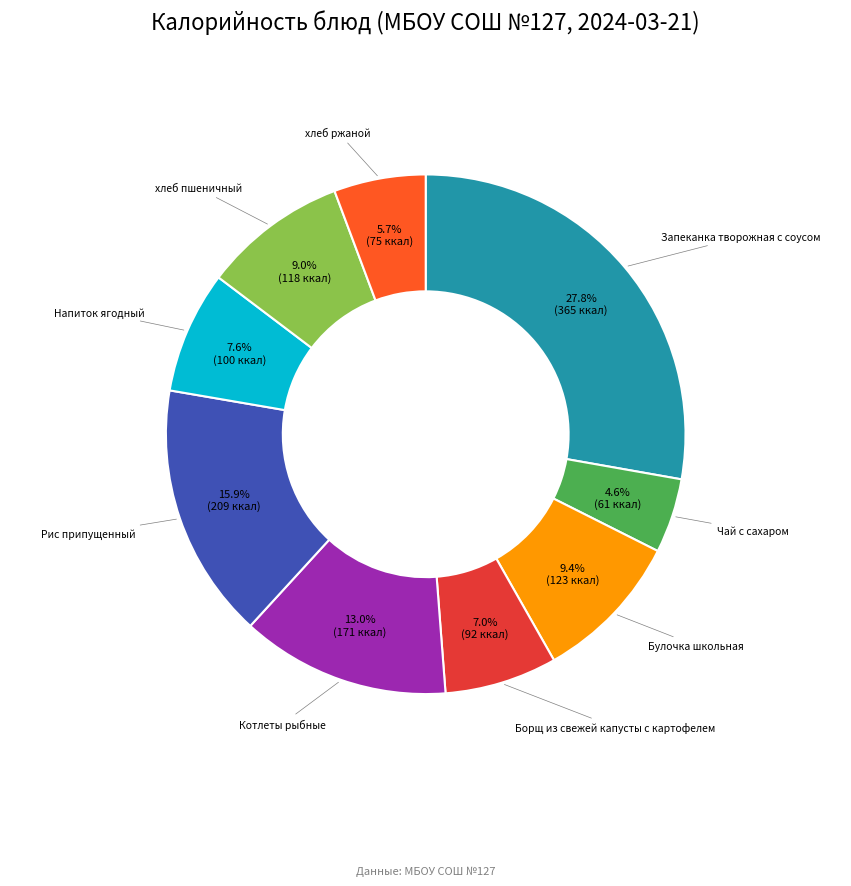

Is there a majority slice in this chart?

No